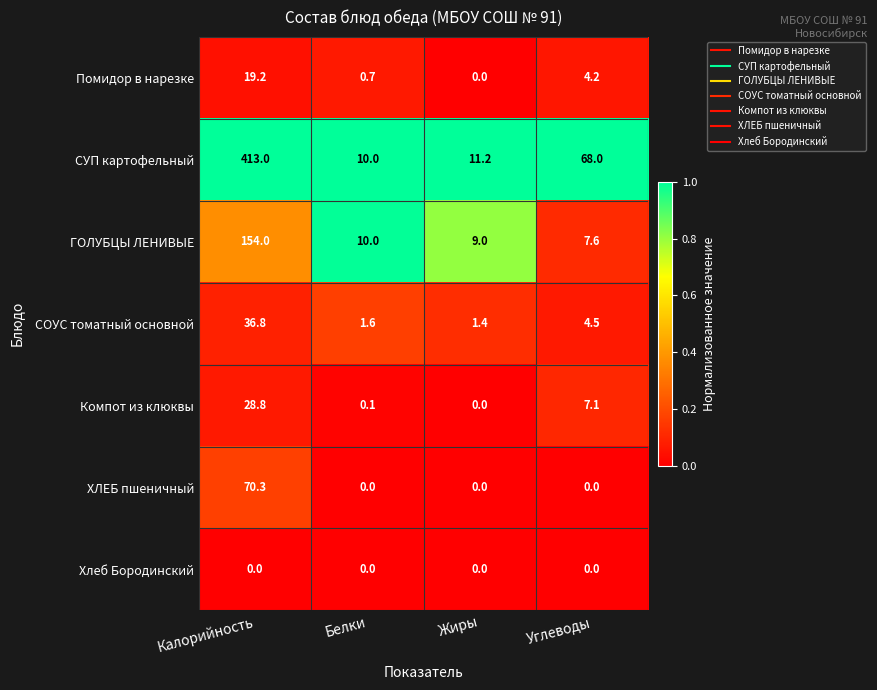

What is the minimum value for СУП картофельный?

10.0